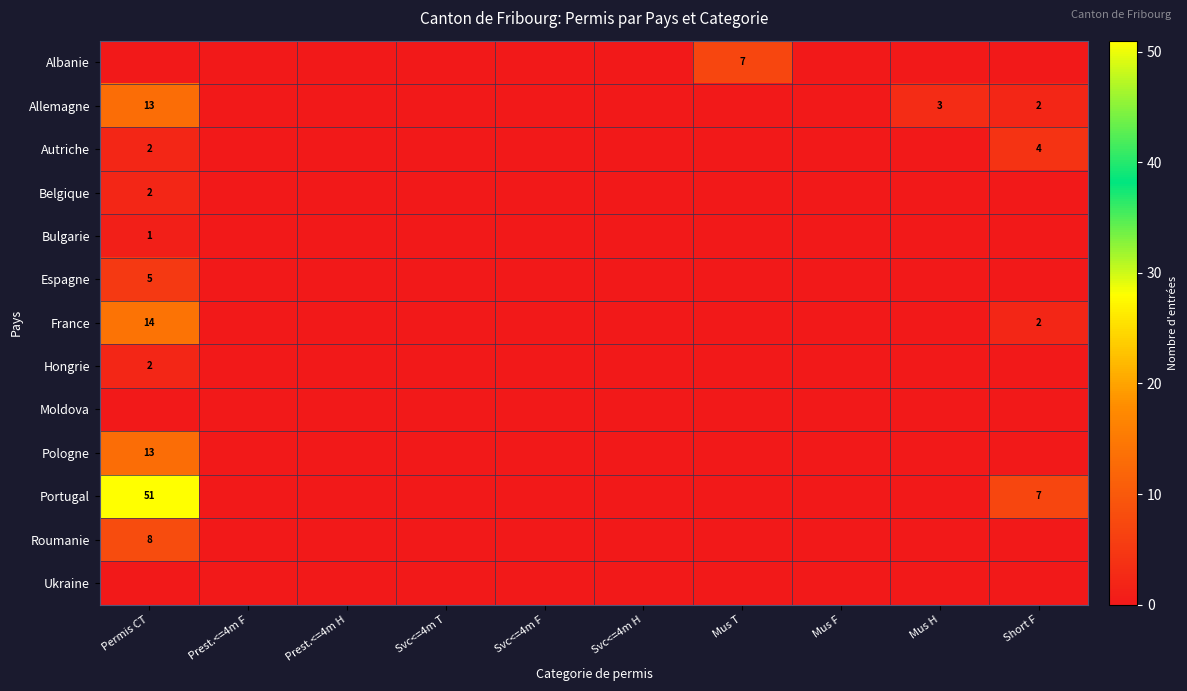

What is the maximum value shown in the chart?

51